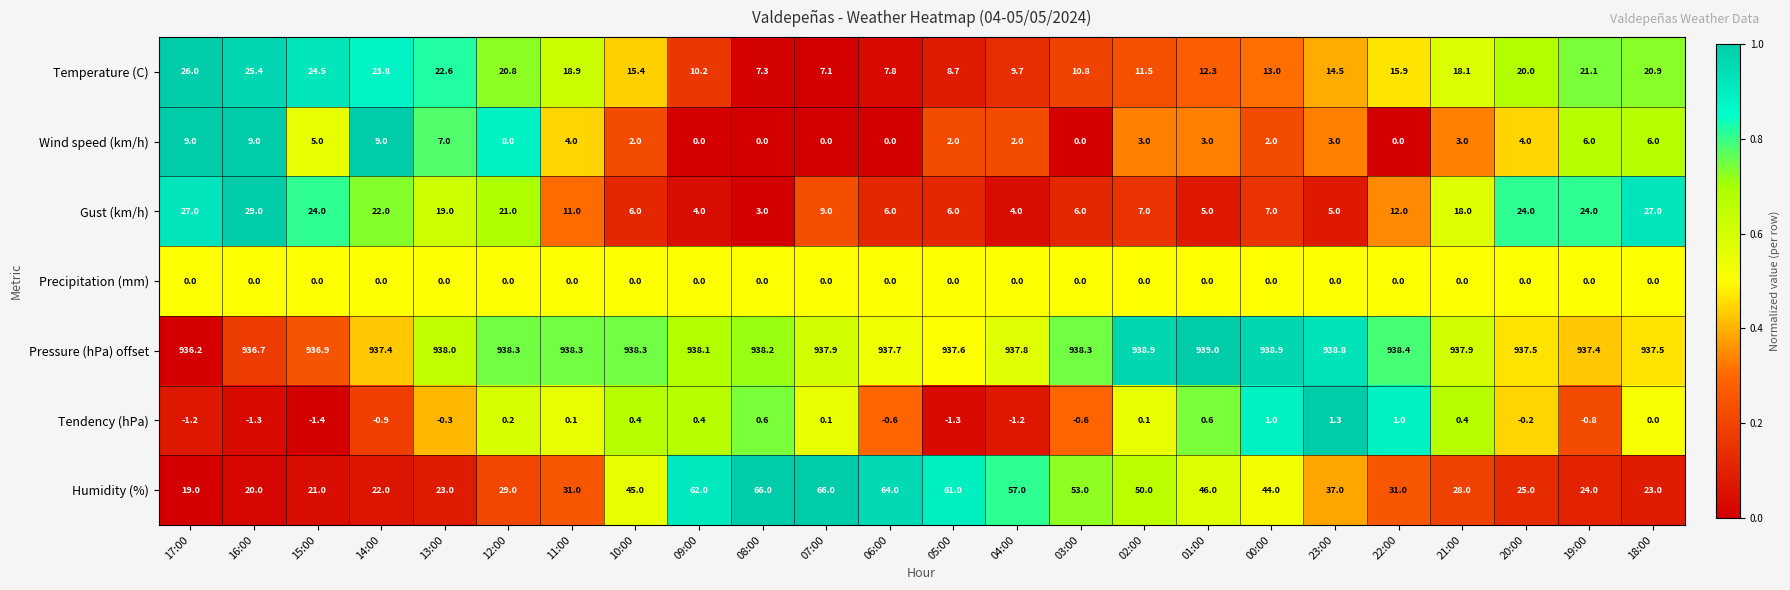

What is the difference between the maximum and minimum values in the Gust (km/h) series?

26.0